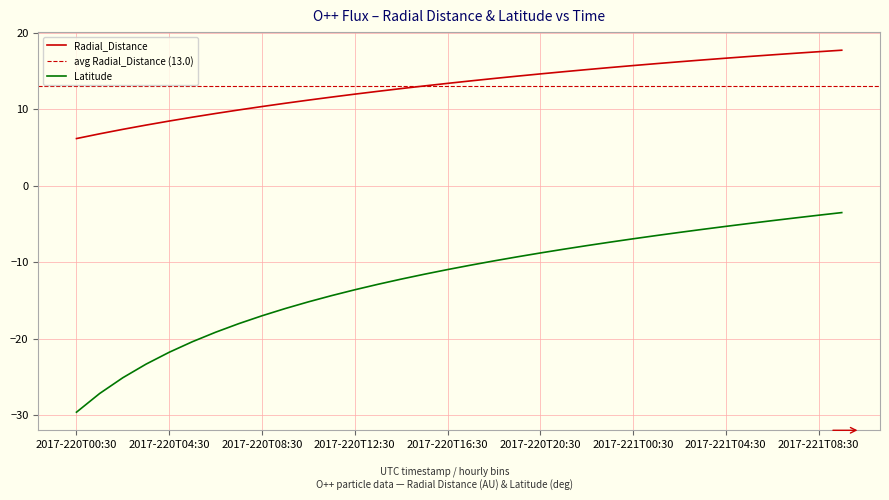

What is the label of the 29th point from the left?

2017-221T04:30